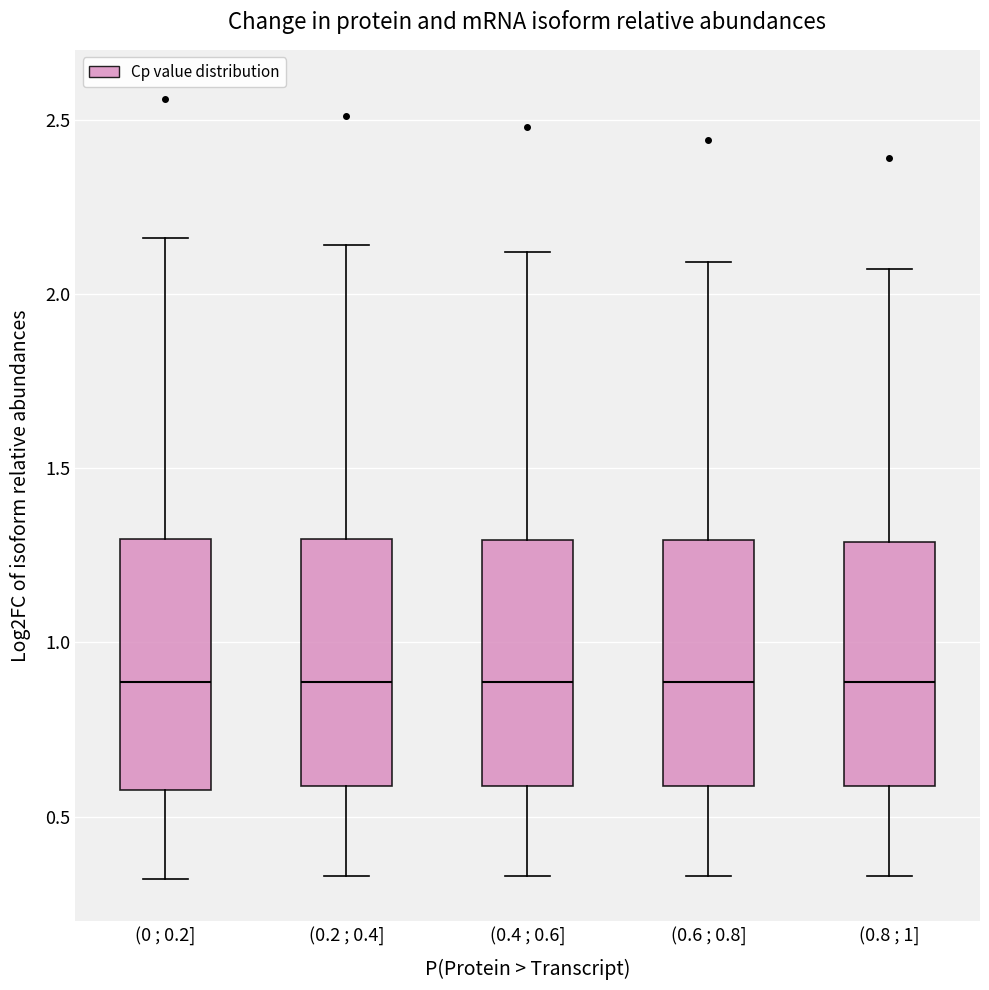

Reading left to right, read every box against the y-axis: the position of its median line, the range the box covers, and the ends of its whiskers. The values are not printed on the chart, so give them approximately, as read against the axis.

(0 ; 0.2]: median 0.90, box 0.60 to 1.30, whiskers 0.30 to 2.15
(0.2 ; 0.4]: median 0.90, box 0.60 to 1.30, whiskers 0.35 to 2.15
(0.4 ; 0.6]: median 0.90, box 0.60 to 1.30, whiskers 0.35 to 2.10
(0.6 ; 0.8]: median 0.90, box 0.60 to 1.30, whiskers 0.35 to 2.10
(0.8 ; 1]: median 0.90, box 0.60 to 1.30, whiskers 0.35 to 2.05